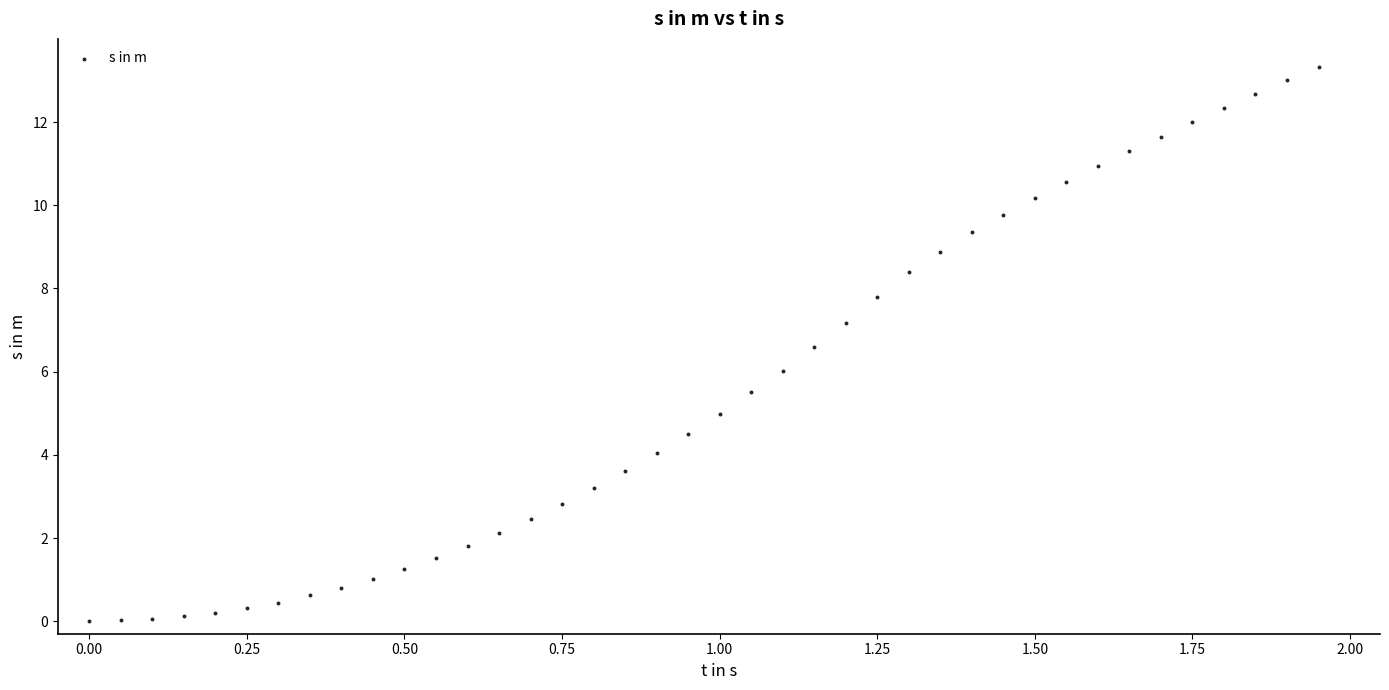

What is the range of Y values (max minus min)?

13.3